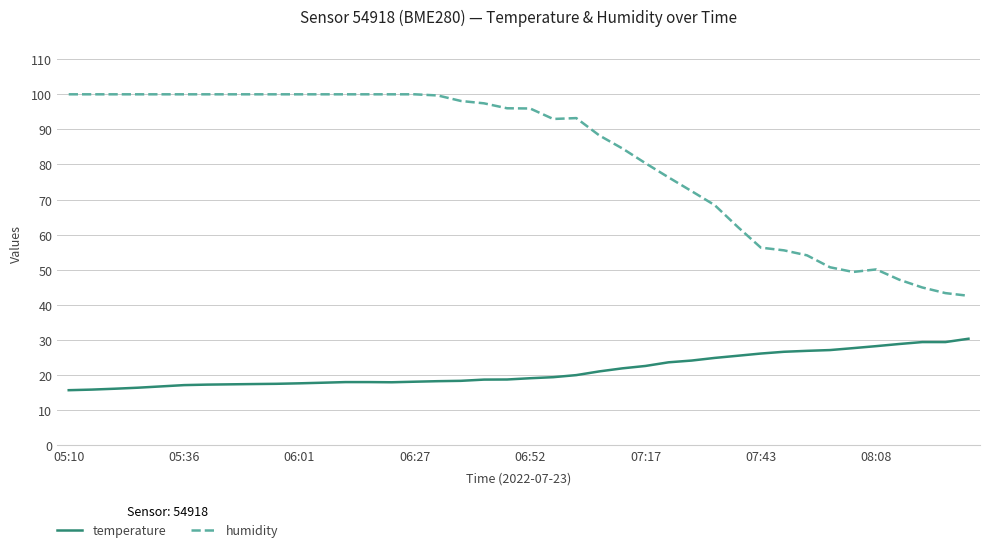

True or false: humidity and temperature cross at least once.

False